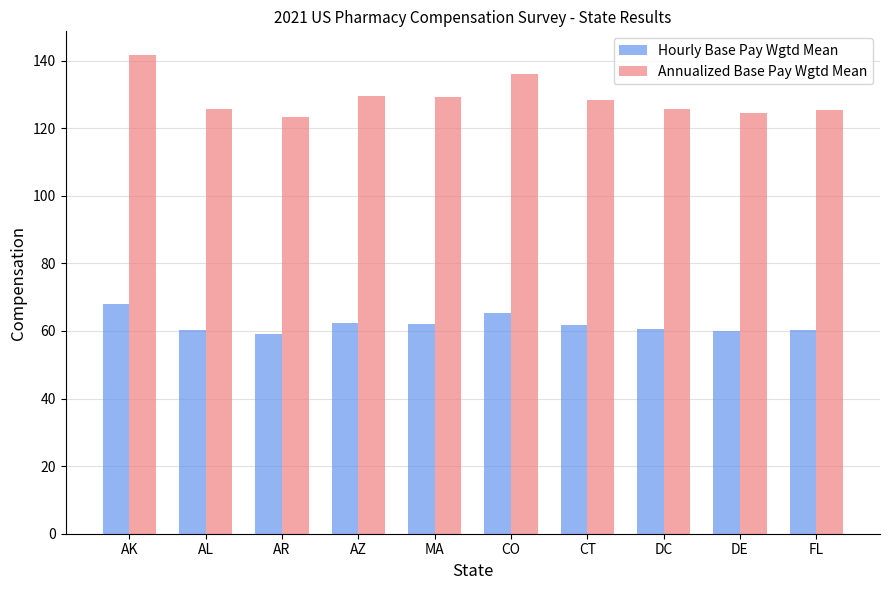

Is the value of Hourly Base Pay Wgtd Mean at AR greater than the value of Annualized Base Pay Wgtd Mean at DC?

No